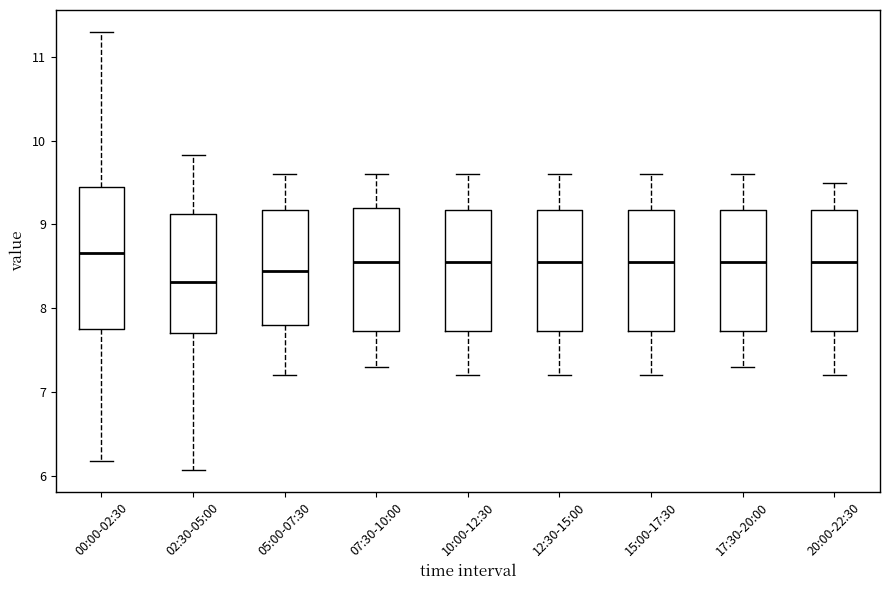

Reading left to right, transcribe this box plot: for each box, give where its median line is, the range the box spans, and where its two whiskers end, as read against the y-axis. The values are not printed on the chart, so give them approximately, as read against the axis.

00:00-02:30: median 8.7, box 7.8 to 9.4, whiskers 6.2 to 11.3
02:30-05:00: median 8.3, box 7.7 to 9.1, whiskers 6.1 to 9.8
05:00-07:30: median 8.5, box 7.8 to 9.2, whiskers 7.2 to 9.6
07:30-10:00: median 8.6, box 7.7 to 9.2, whiskers 7.3 to 9.6
10:00-12:30: median 8.6, box 7.7 to 9.2, whiskers 7.2 to 9.6
12:30-15:00: median 8.6, box 7.7 to 9.2, whiskers 7.2 to 9.6
15:00-17:30: median 8.6, box 7.7 to 9.2, whiskers 7.2 to 9.6
17:30-20:00: median 8.6, box 7.7 to 9.2, whiskers 7.3 to 9.6
20:00-22:30: median 8.6, box 7.7 to 9.2, whiskers 7.2 to 9.5